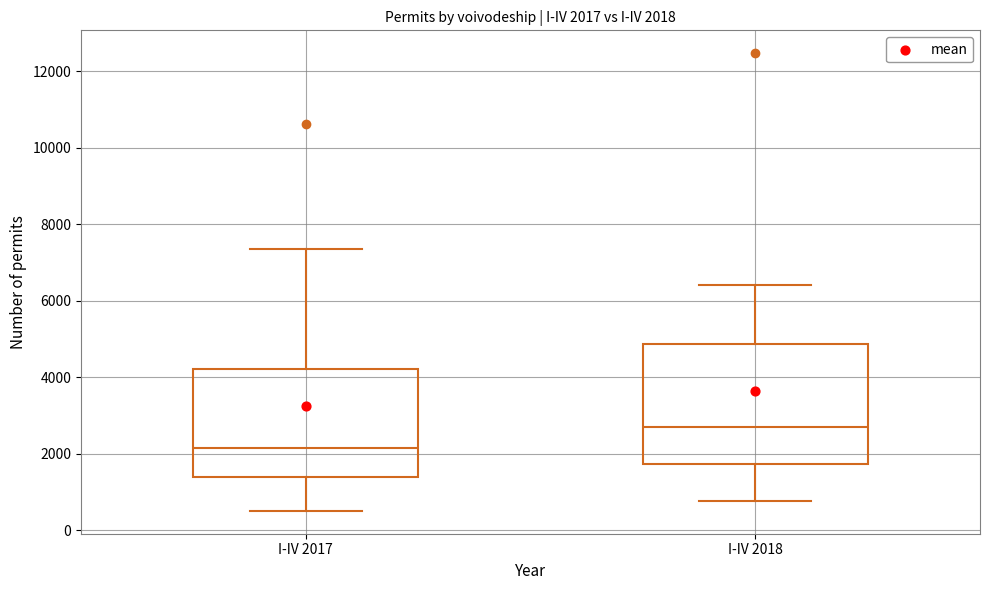

Comparing the boxes themselves (not the whiskers), which one is the tallest?

I-IV 2018